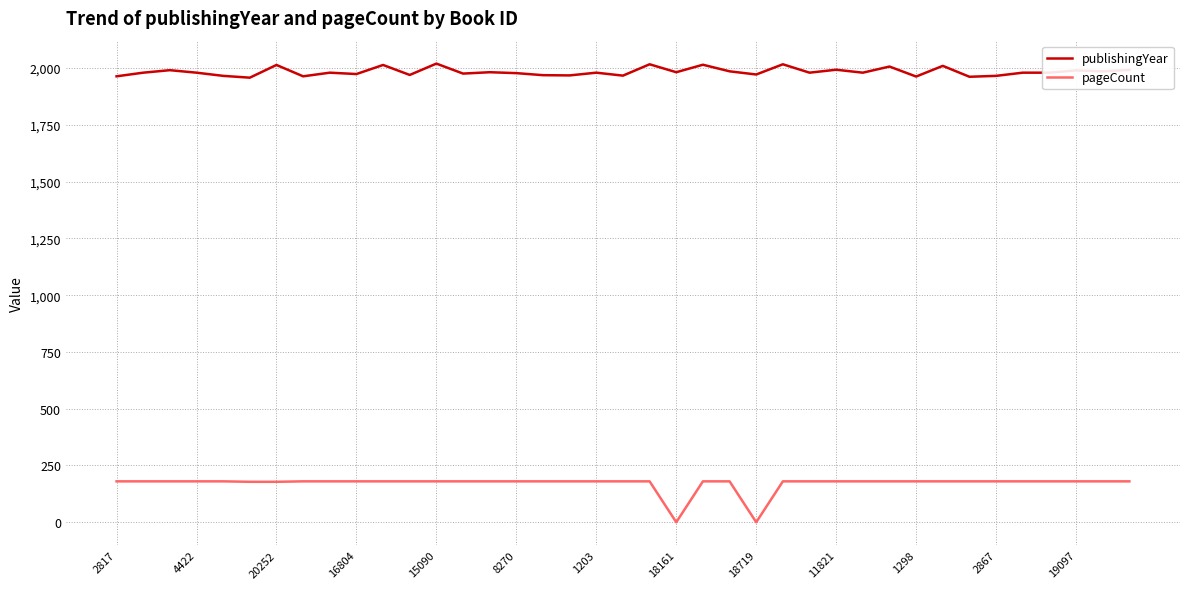

What is the maximum value shown in the chart?

2020